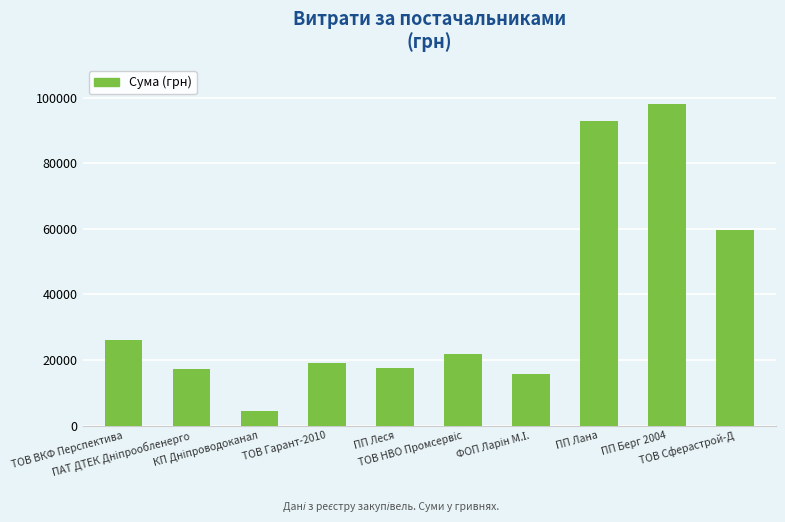

How many distinct data groups are displayed?

1